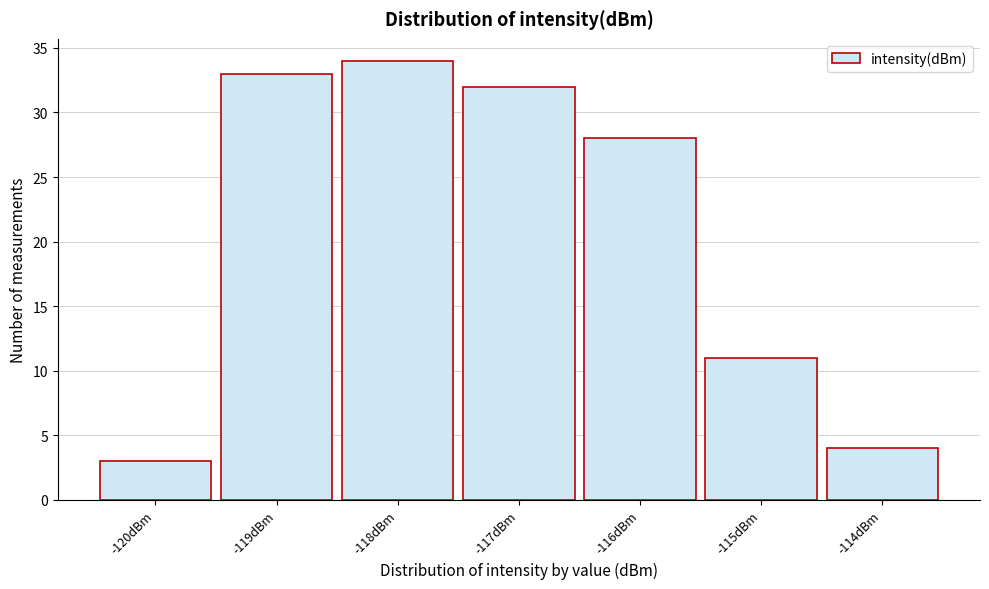

Reading left to right, extract all data points from this chart.

-120dBm=3	-119dBm=33	-118dBm=34	-117dBm=32	-116dBm=28	-115dBm=11	-114dBm=4